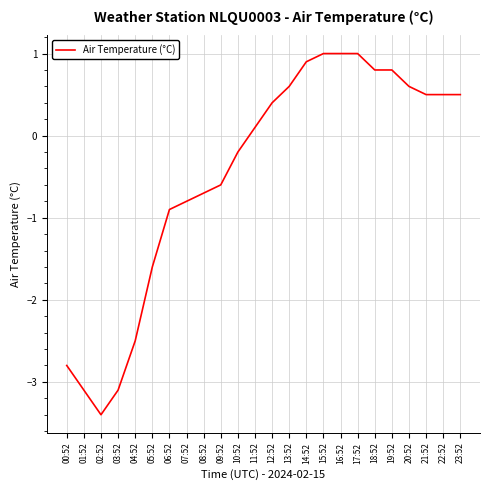

What is the change in value from 09:52 to 16:52?

+1.6